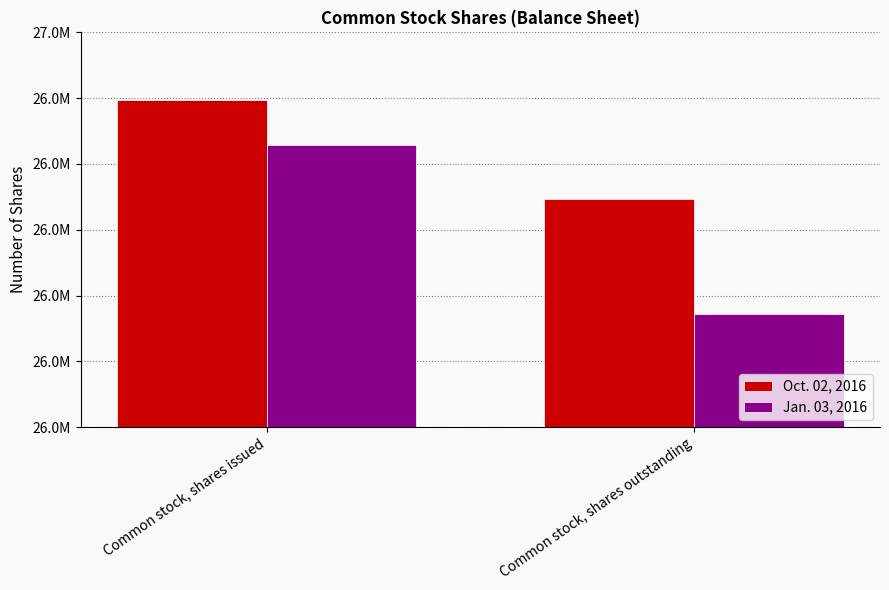

At how many categories does at least one series exceed 26747878?

1